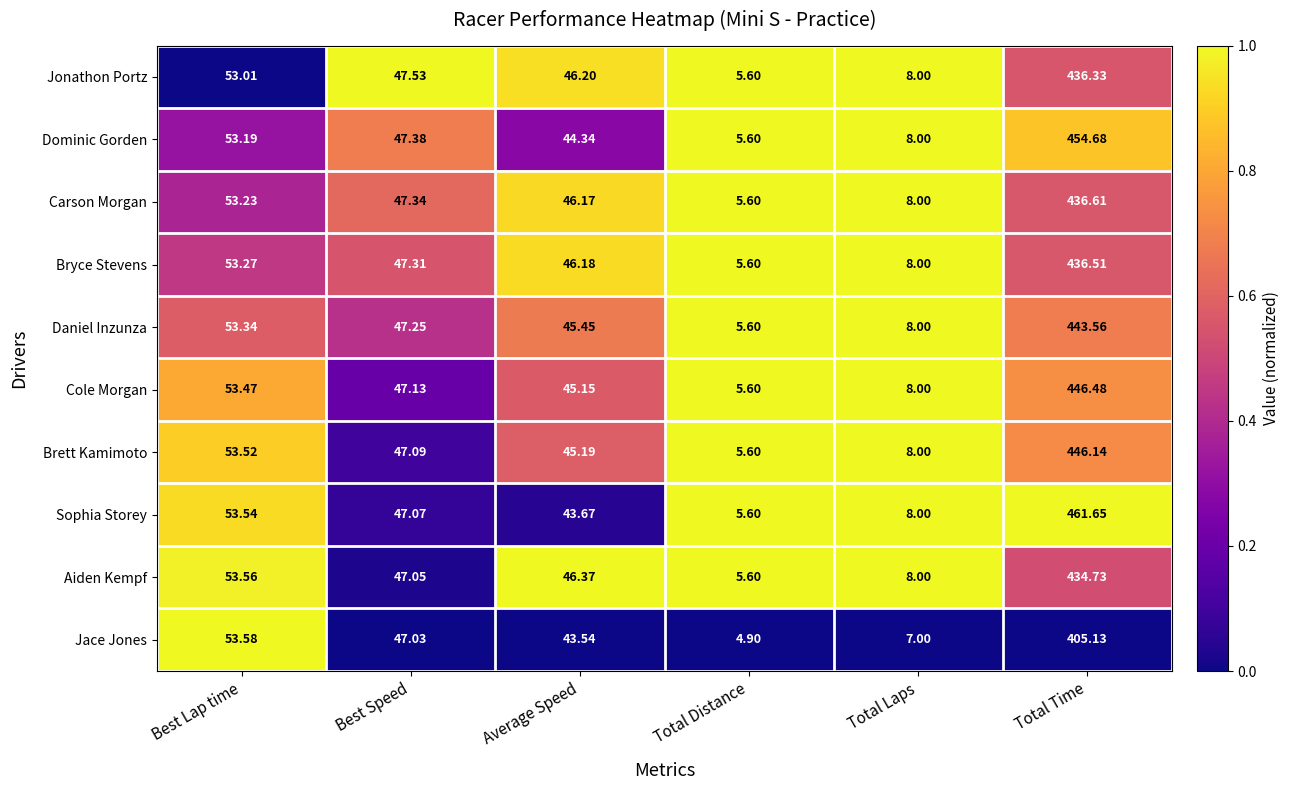

At Average Speed, list the series in order from largest to smallest.

Aiden Kempf, Jonathon Portz, Bryce Stevens, Carson Morgan, Daniel Inzunza, Brett Kamimoto, Cole Morgan, Dominic Gorden, Sophia Storey, Jace Jones